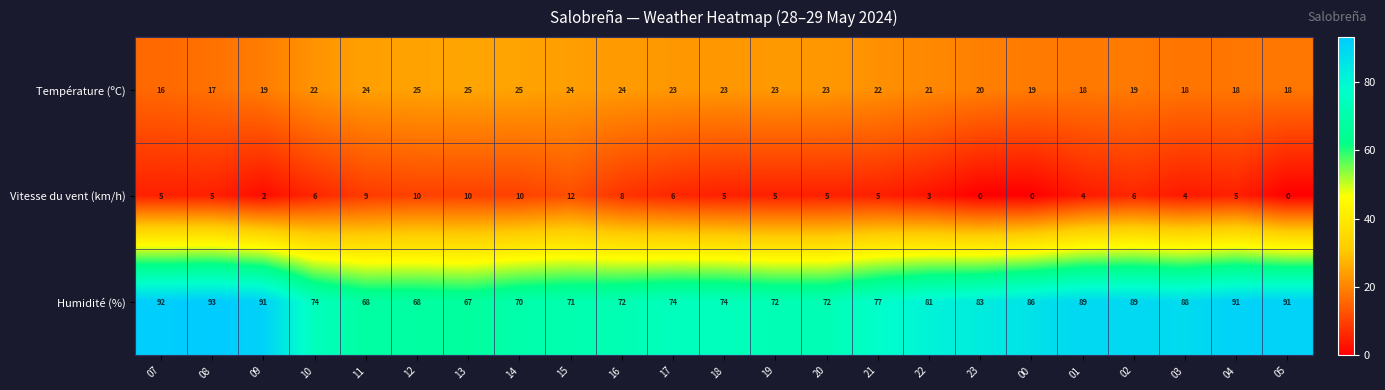

What is the maximum value shown in the chart?

93